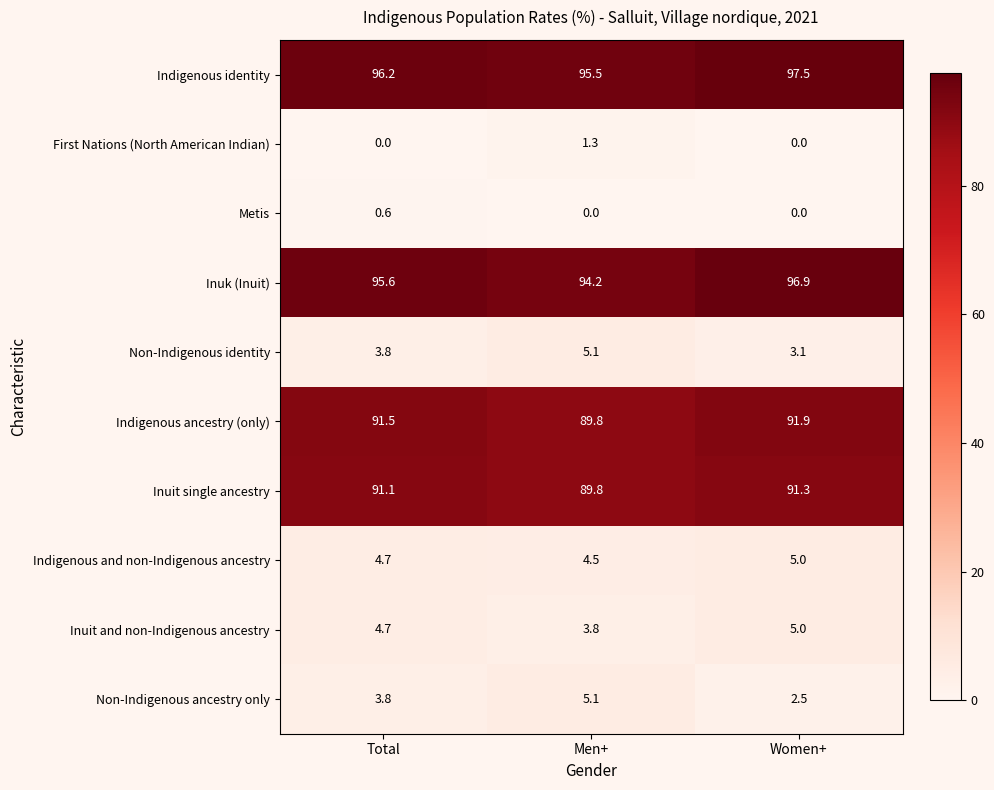

True or false: Indigenous identity has a value of 96.2 at Total.

True